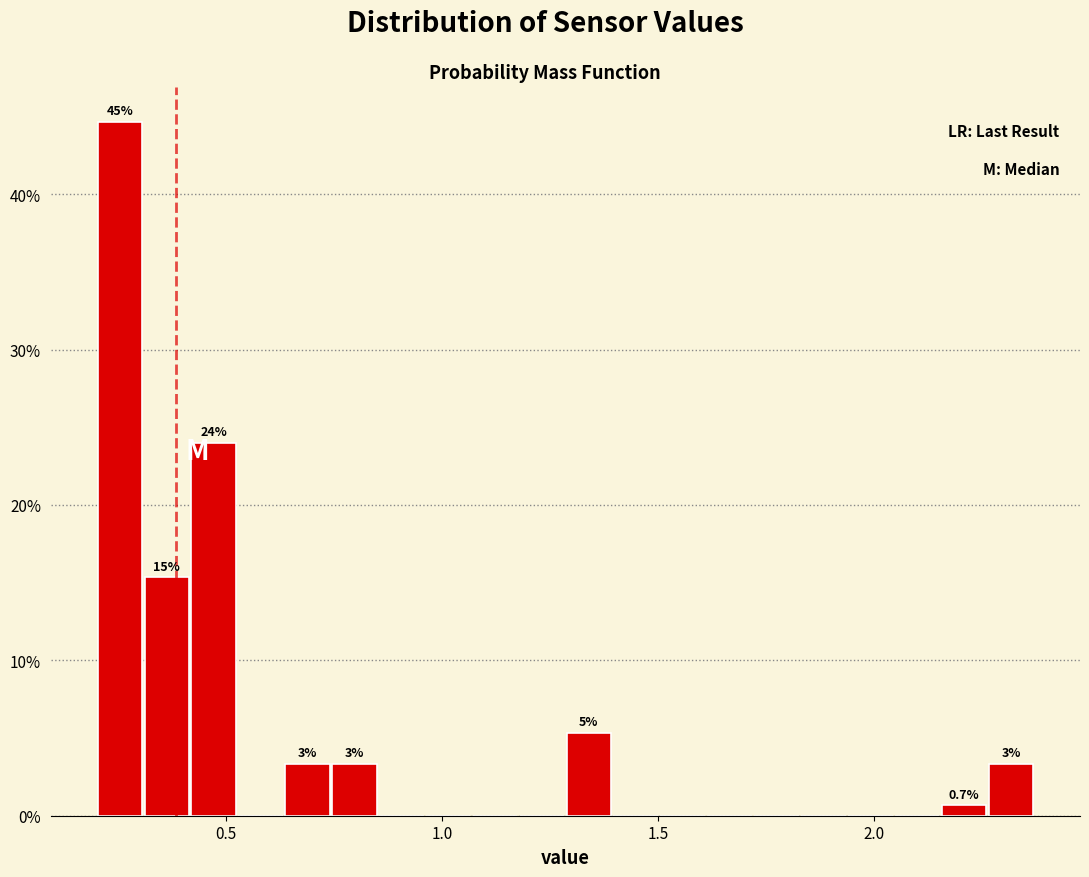

Read against the x-axis, roughly where is the centre of the tallest bar?

0.25